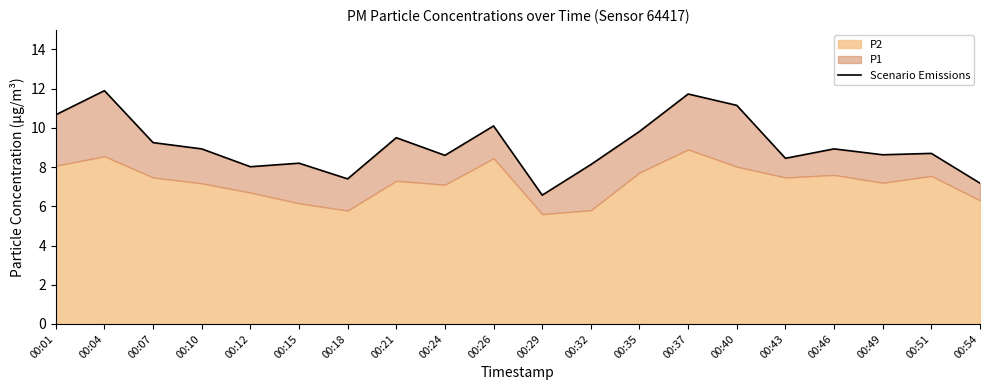

What is the greatest value displayed?

11.9